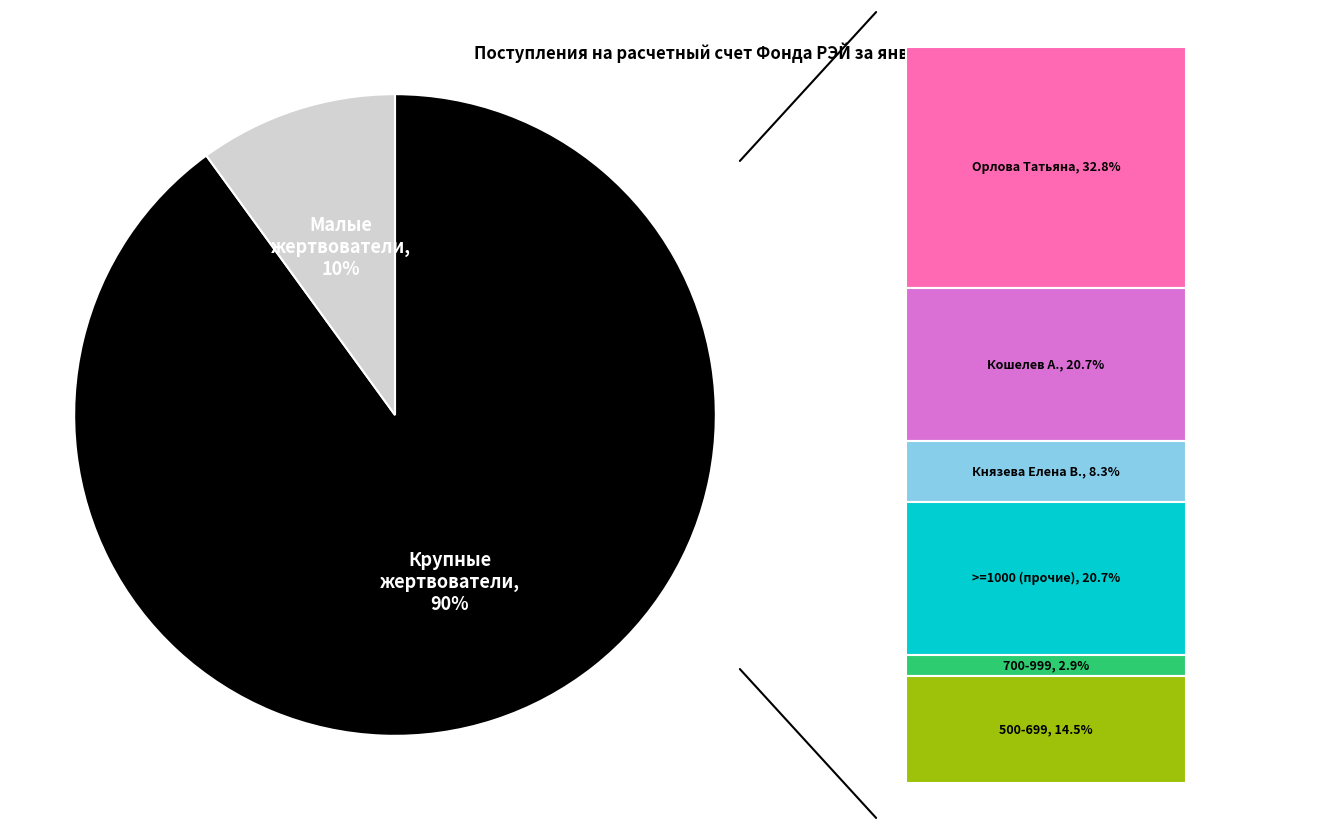

To the nearest percent, what is the average slice percentage?

50%